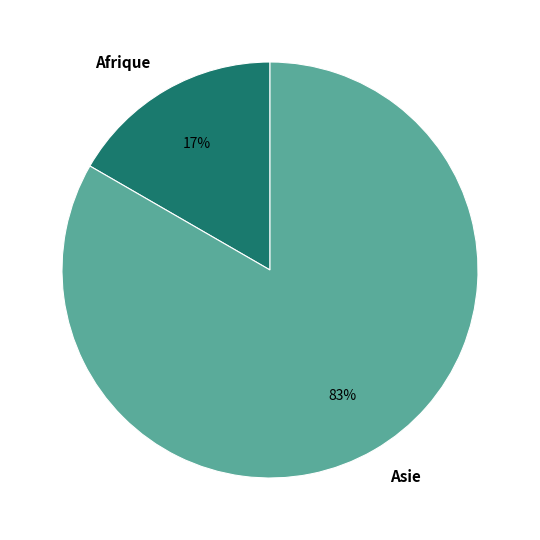

Rank the categories by value from lowest to highest.

Afrique, Asie